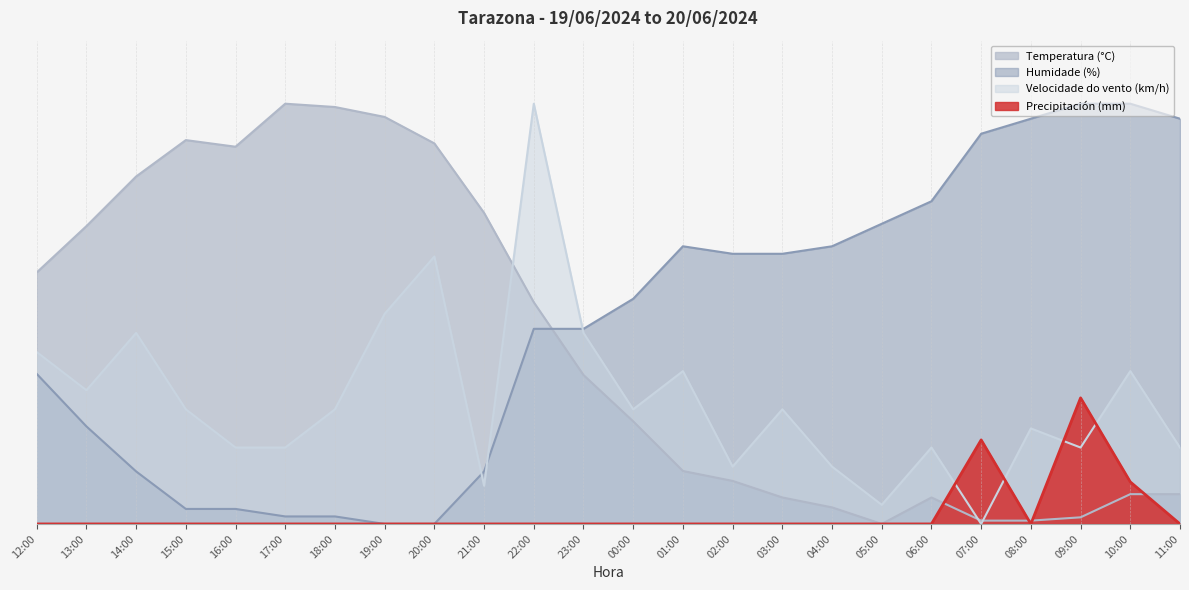

List the labels in order of Velocidade do vento (km/h) value, largest first.

22:00, 20:00, 19:00, 14:00, 23:00, 12:00, 01:00, 10:00, 13:00, 15:00, 18:00, 00:00, 03:00, 08:00, 16:00, 17:00, 06:00, 09:00, 11:00, 02:00, 04:00, 21:00, 05:00, 07:00